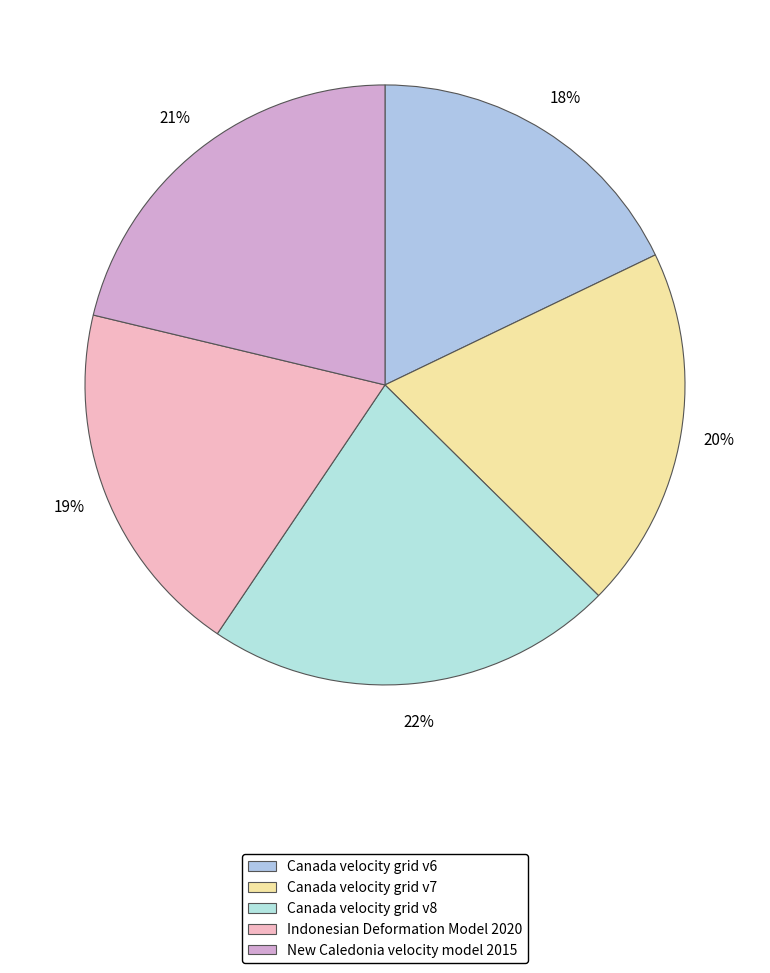

True or false: Indonesian Deformation Model 2020 accounts for 19% of the total.

True